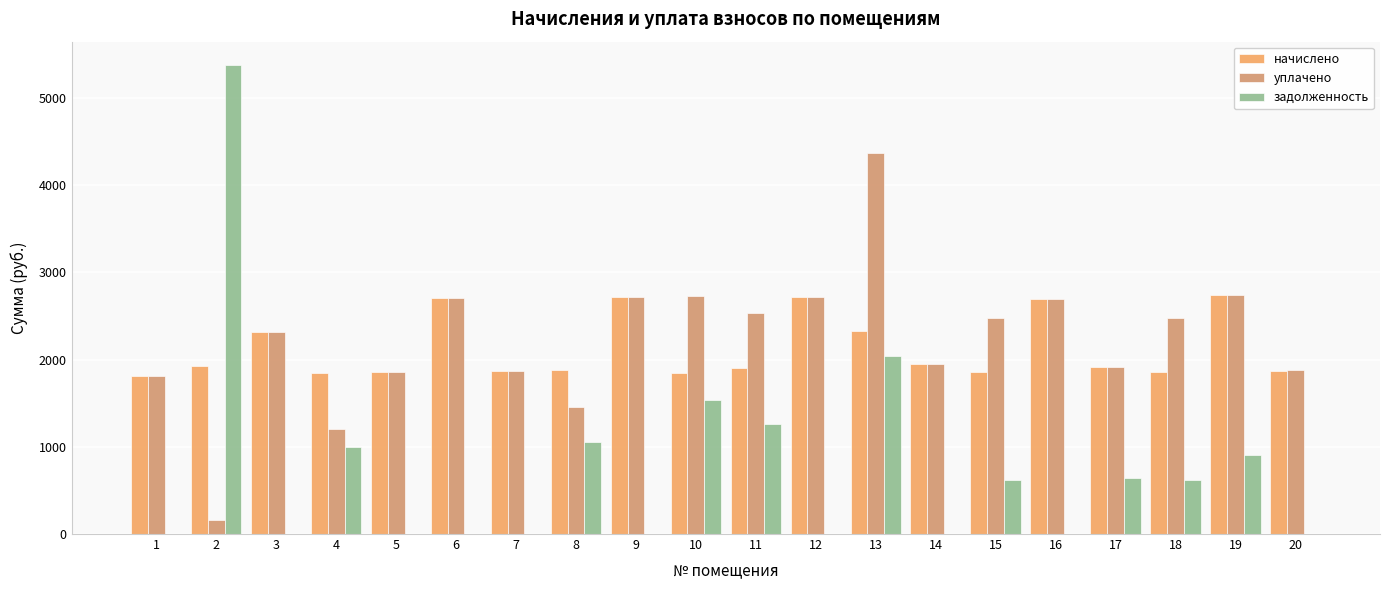

At which label is уплачено closest to 2266?

3